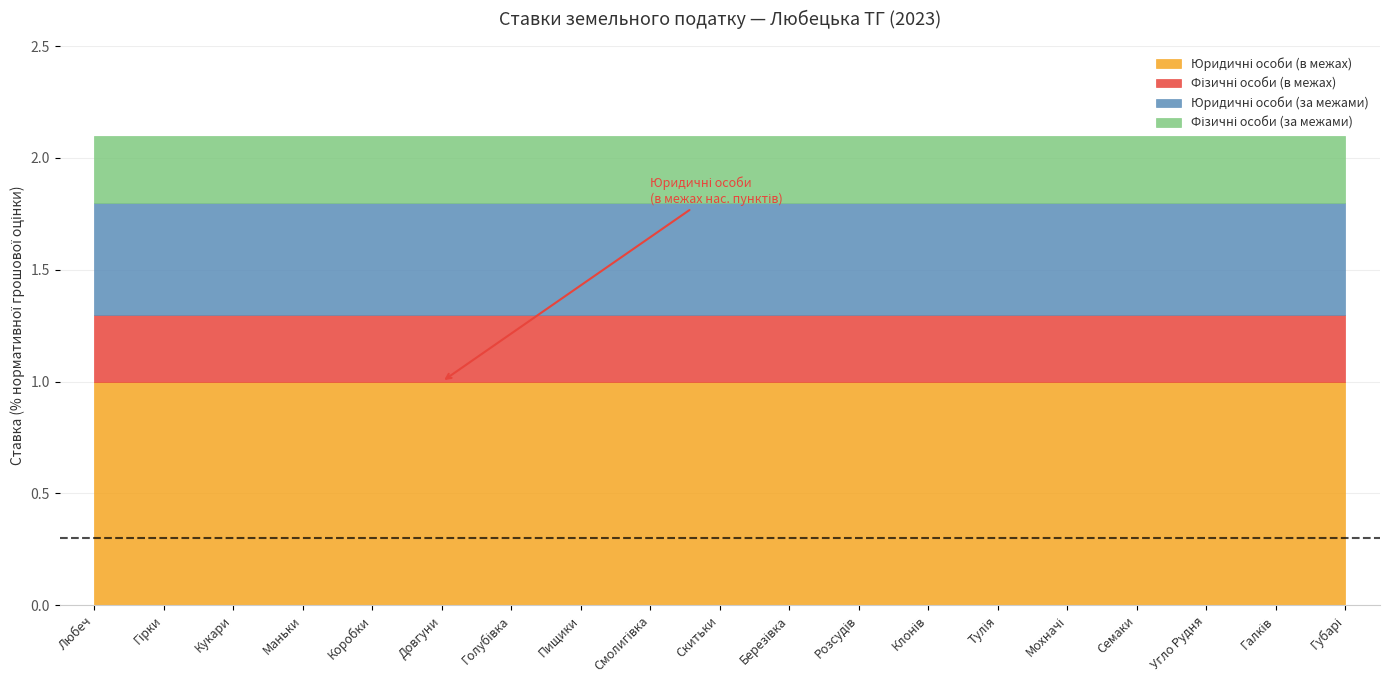

True or false: Фізичні особи (в межах) and Юридичні особи (в межах) cross at least once.

False